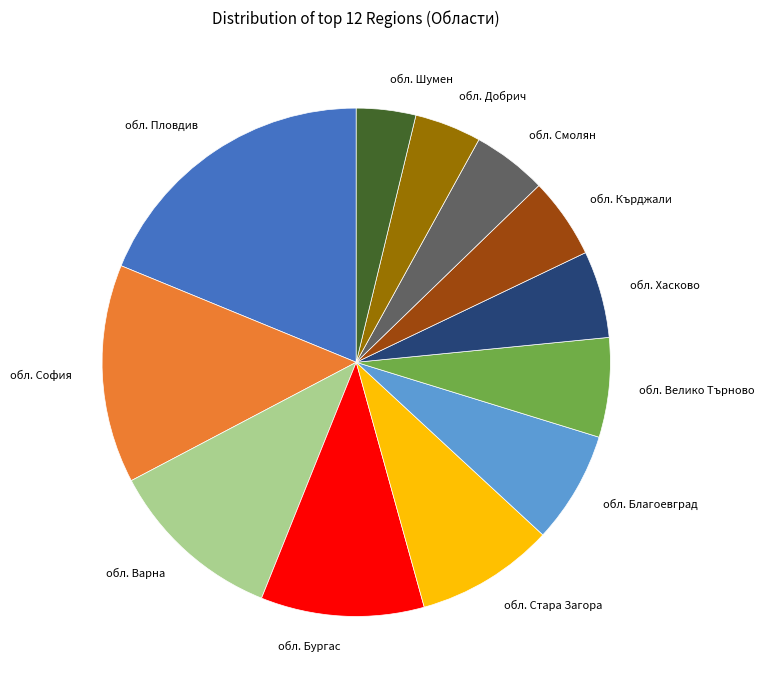

Is it true that обл. Благоевград is 1% of the pie?

False